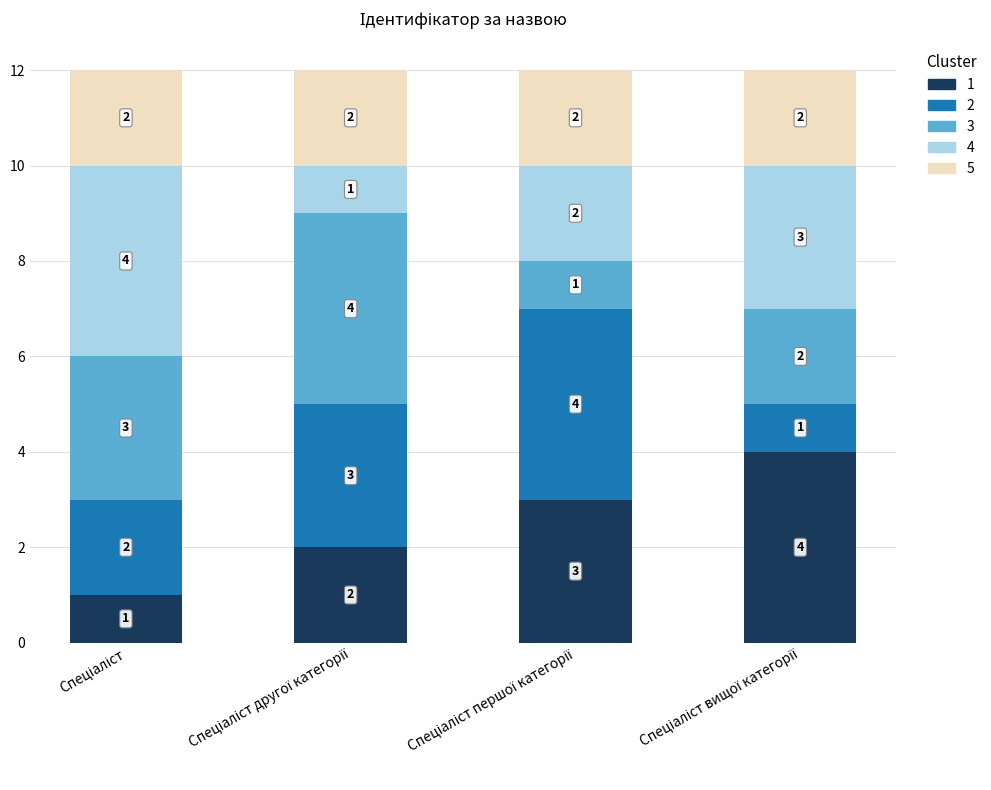

What is the highest value of the 1 series?

4